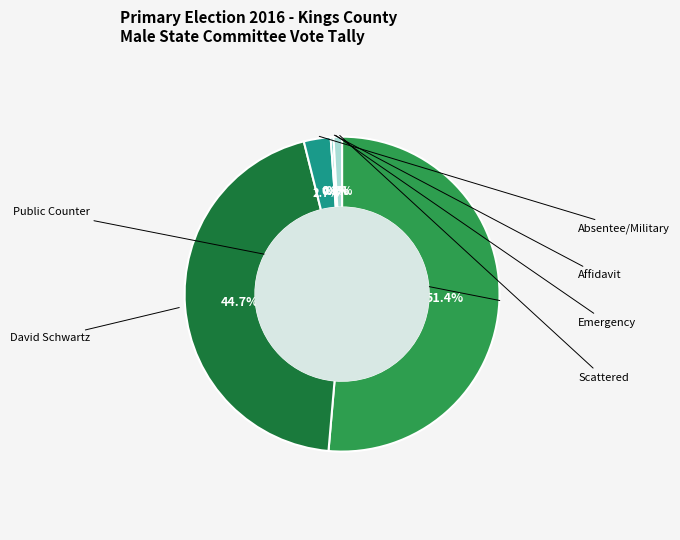

Is Public Counter the majority of the pie?

Yes